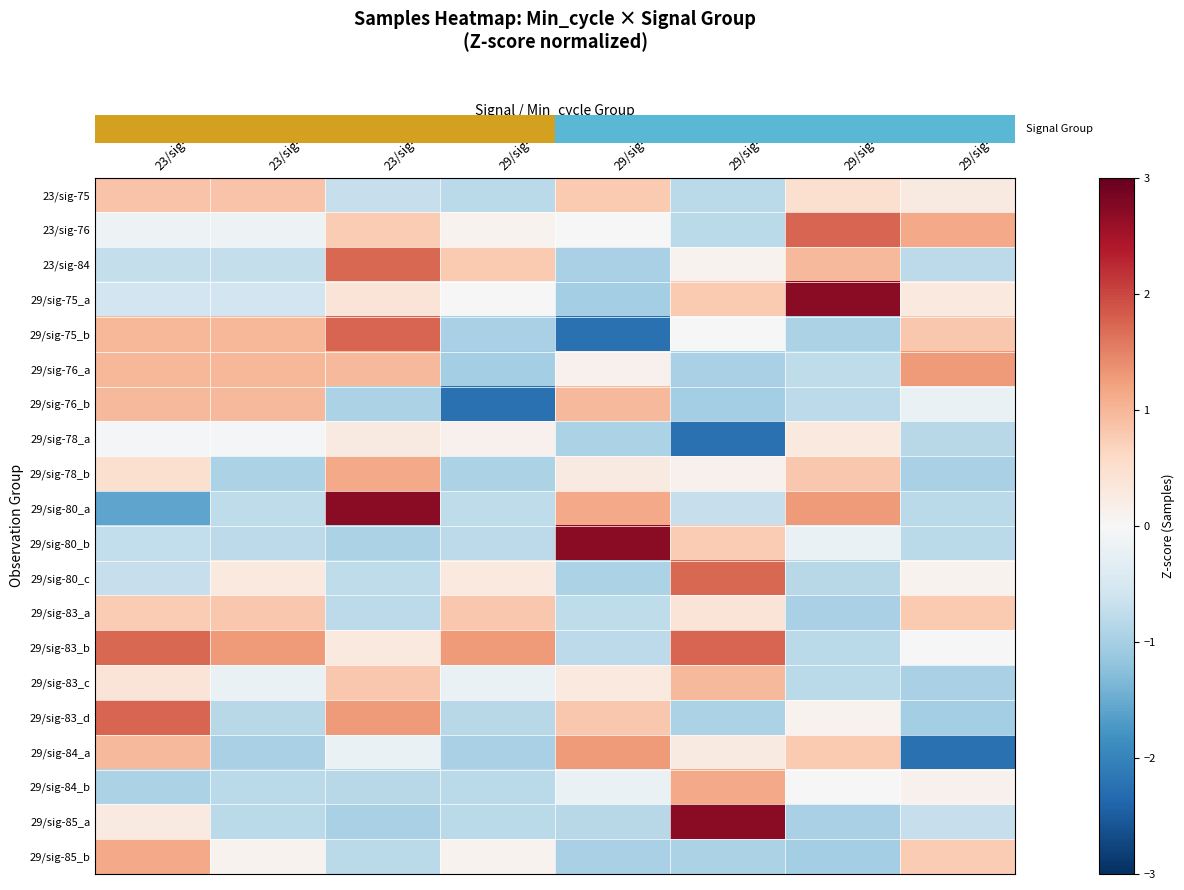

How many distinct data groups are displayed?

20